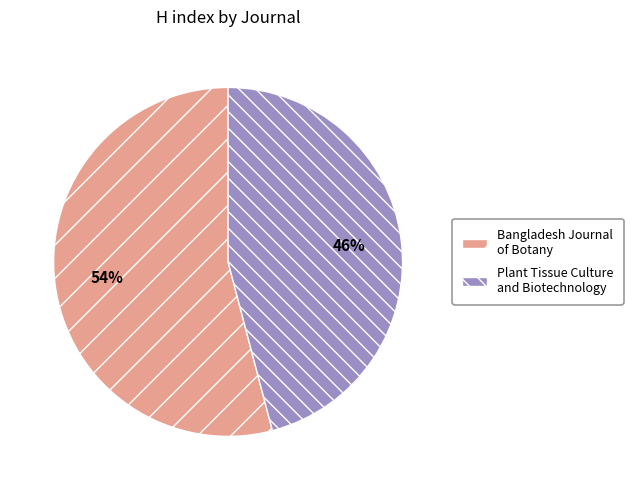

Approximately how many times larger is the value at Bangladesh Journal of Botany compared to Plant Tissue Culture and Biotechnology?

1.2